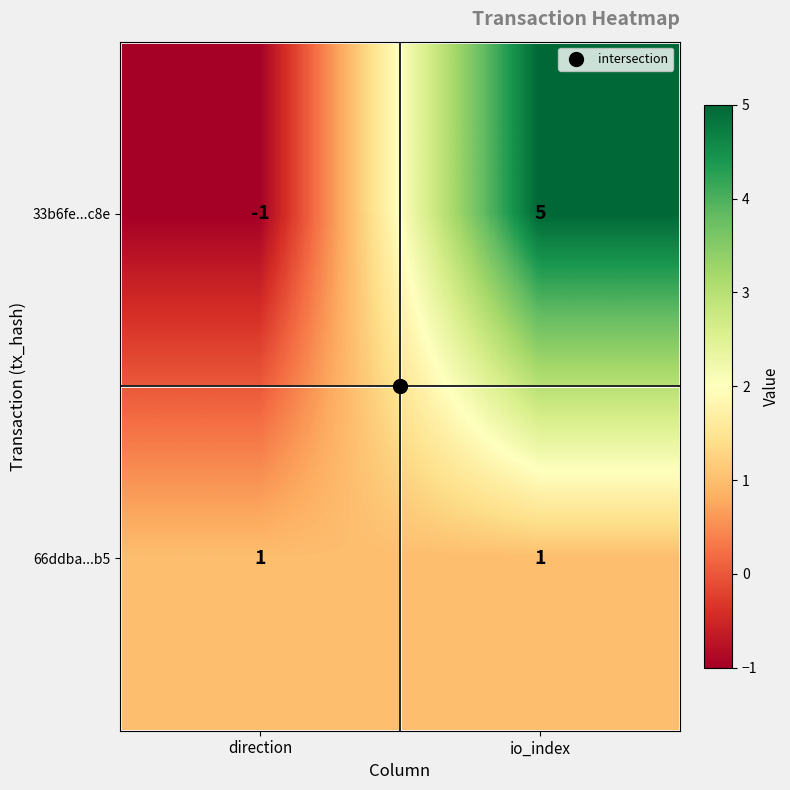

What is the difference between the maximum and minimum values in the 33b6fe...c8e series?

6